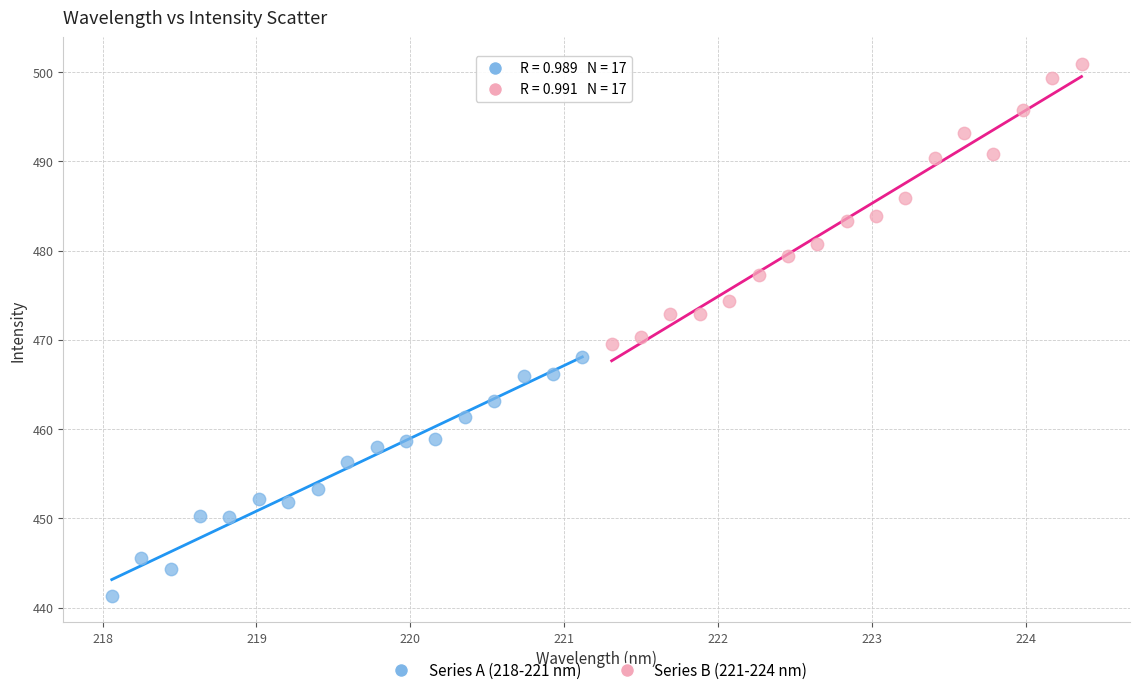

Which series has the widest spread of Y values?

Series B (221-224 nm)